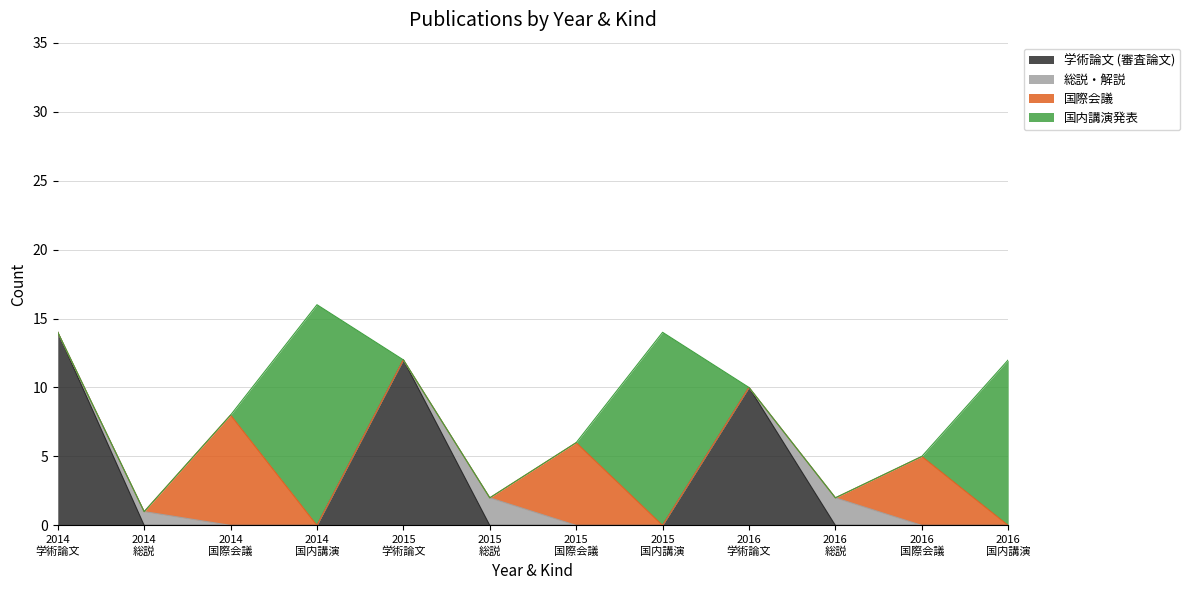

How many lines are shown in the chart?

4